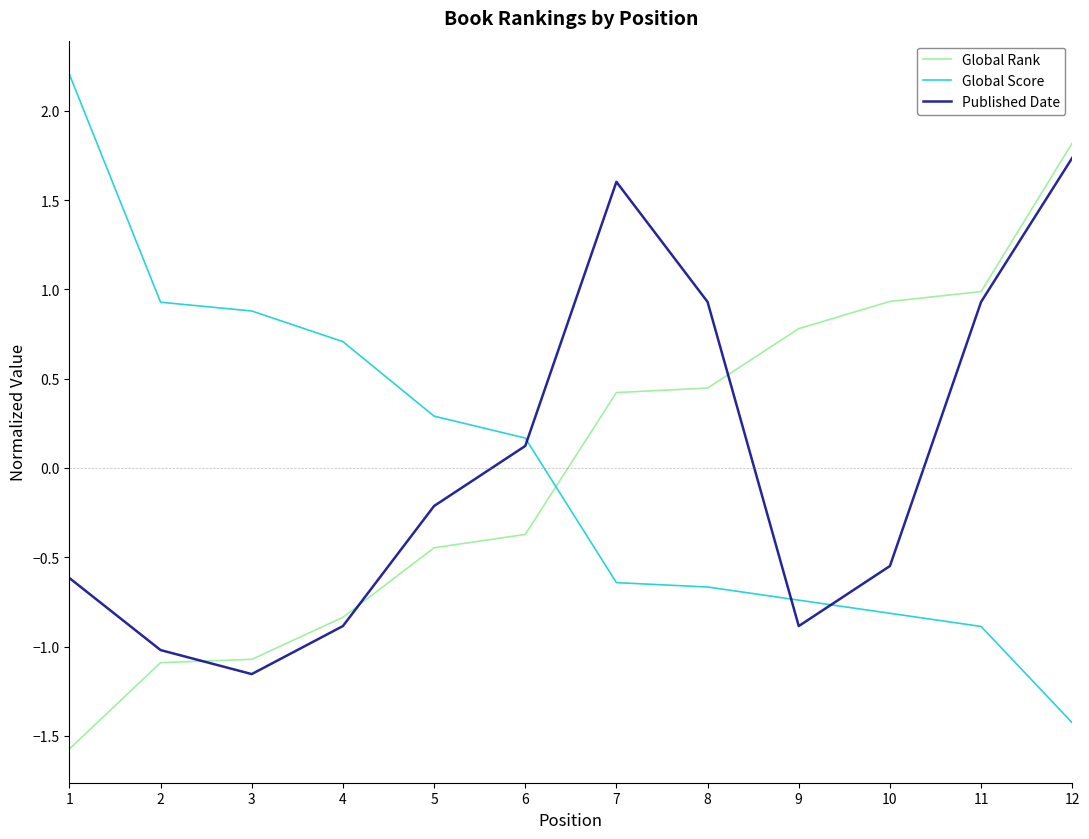

At which label is Global Rank closest to 0?

6